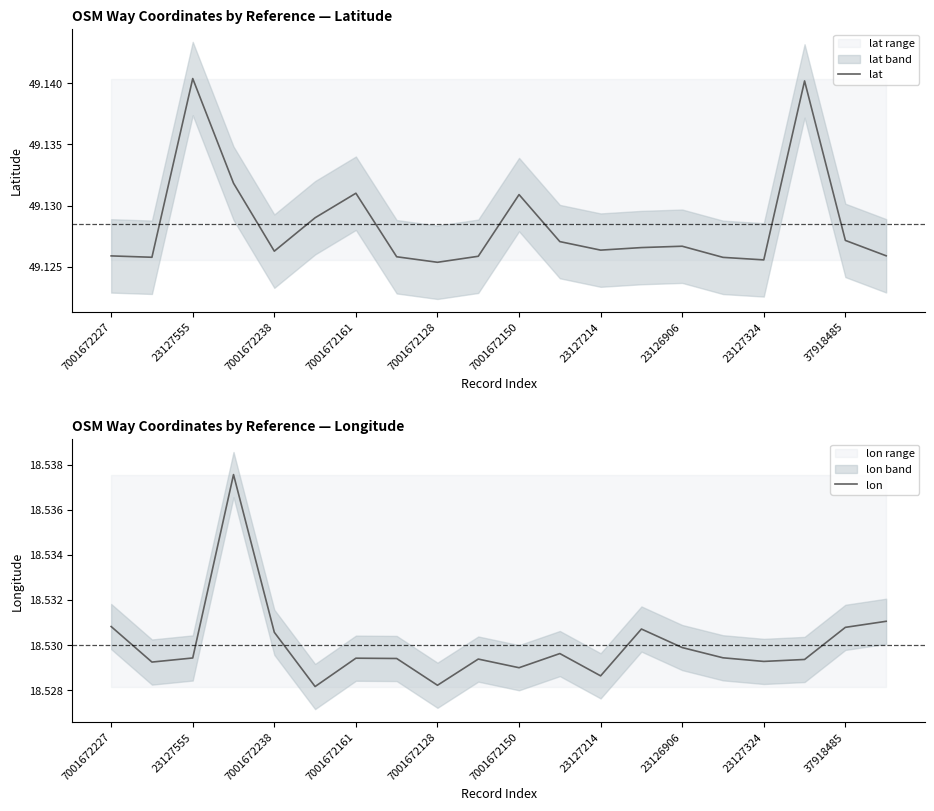

Is it true that lat equals 17.2 at 7001672161?

False